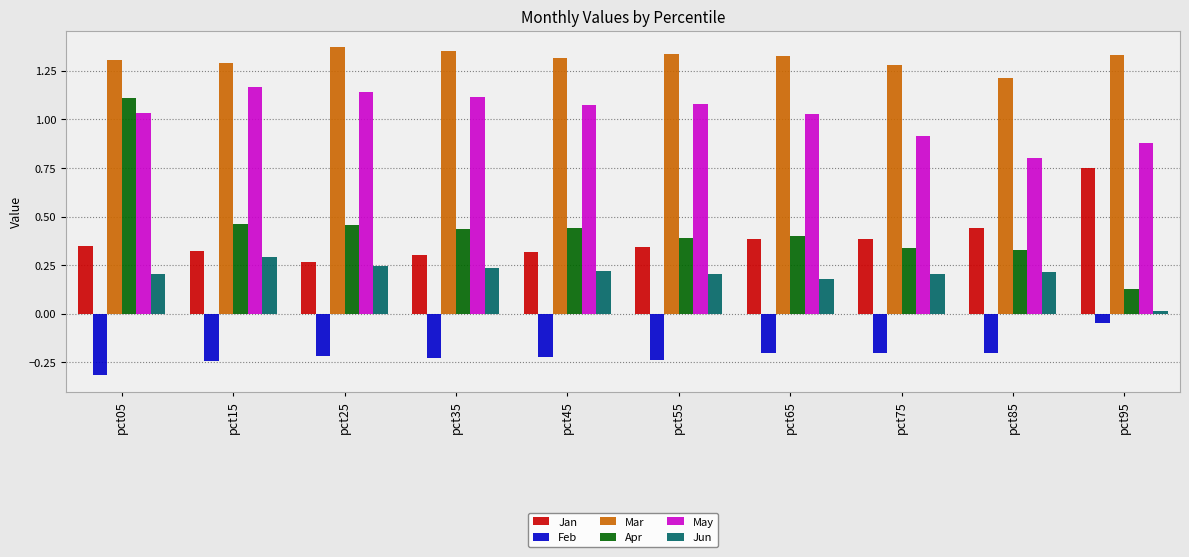

Which series has the largest range (max minus min)?

Apr